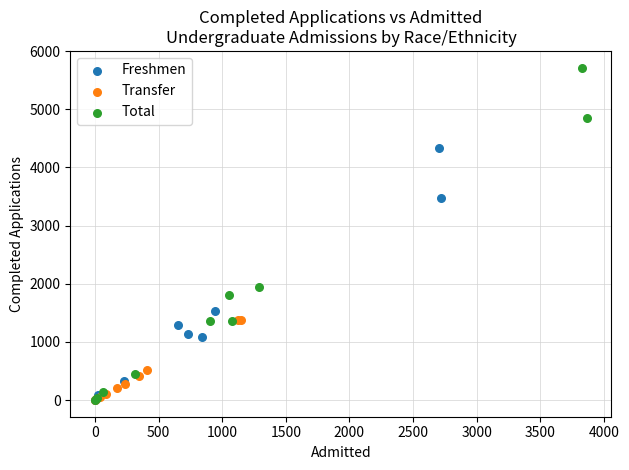

Which series has the widest spread of Y values?

Total